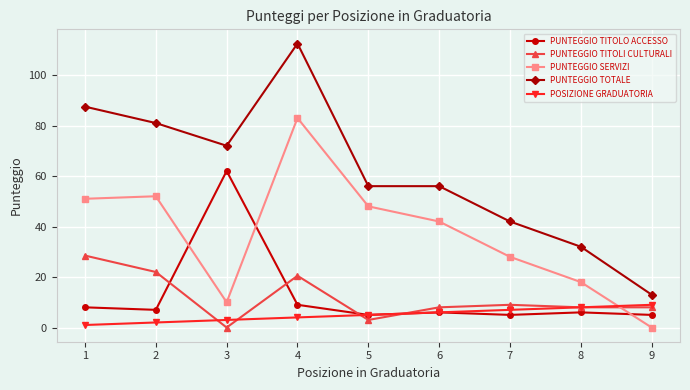

Between 4 and 7, which series saw the biggest shift?

PUNTEGGIO TOTALE